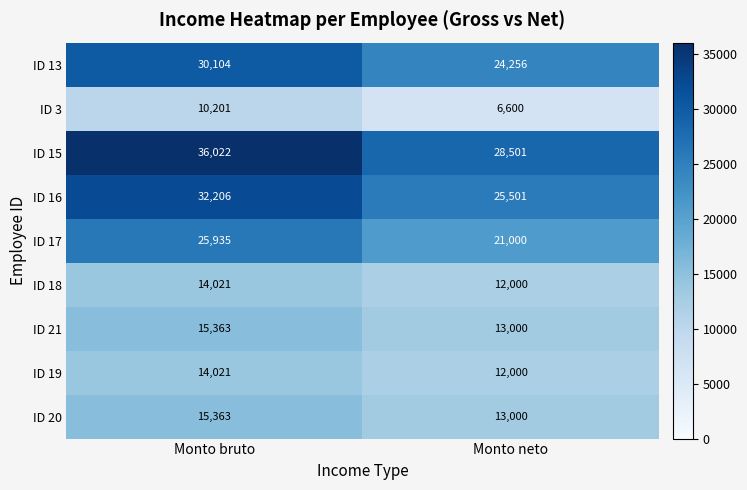

What is the spread (max minus min) of values at Monto neto?

21901